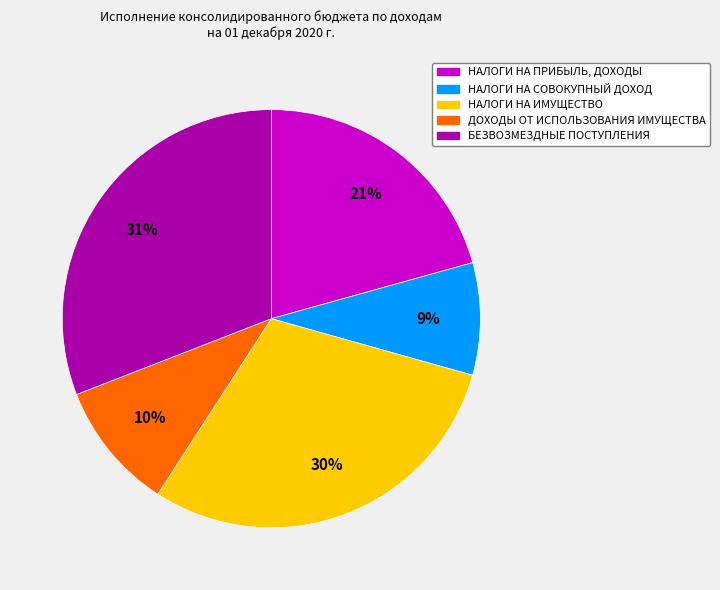

How many segments does this pie chart have?

5